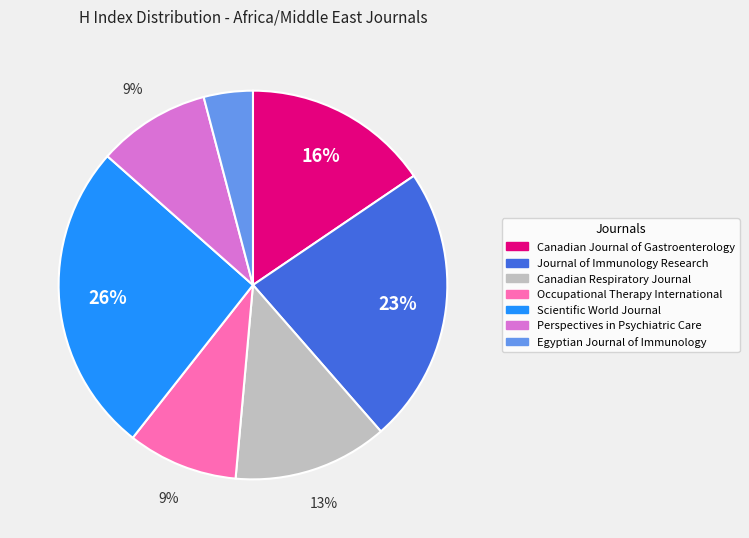

How many segments does this pie chart have?

7